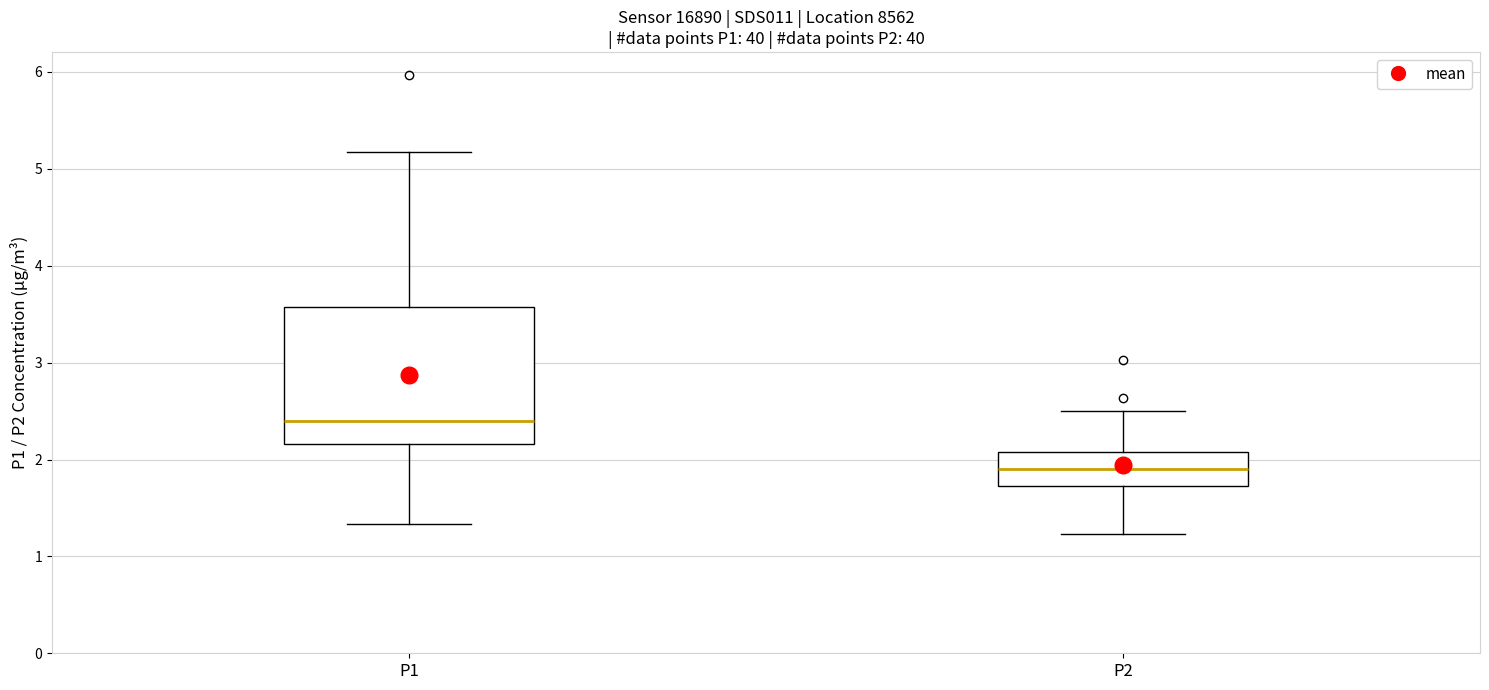

Reading left to right, transcribe this box plot: for each box, give where its median line is, the range the box spans, and where its two whiskers end, as read against the y-axis. The values are not printed on the chart, so give them approximately, as read against the axis.

P1: median 2.4, box 2.2 to 3.6, whiskers 1.3 to 5.2
P2: median 1.9, box 1.7 to 2.1, whiskers 1.2 to 2.5